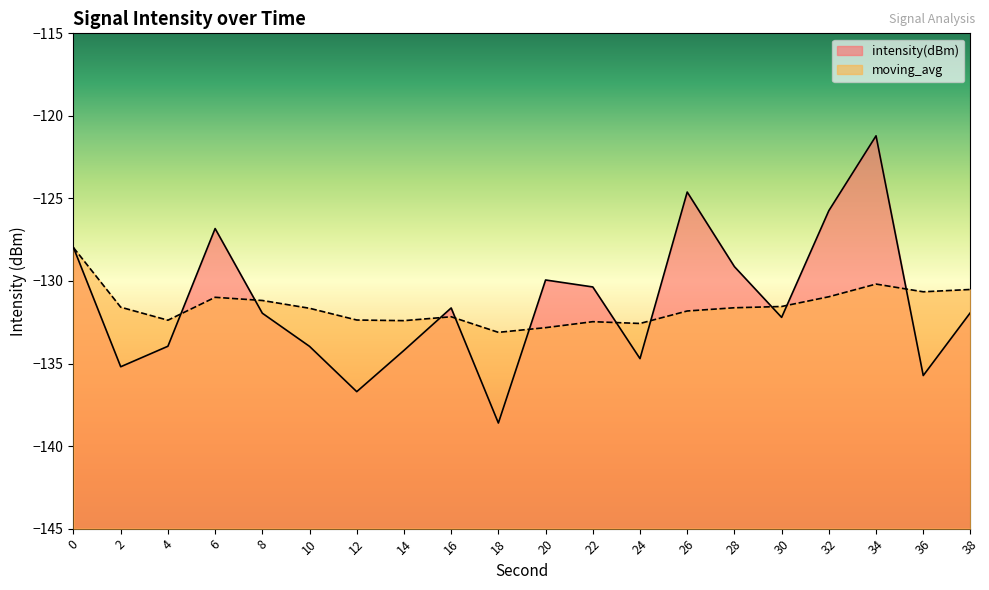

Does the chart display data point markers on the line(s)?

No